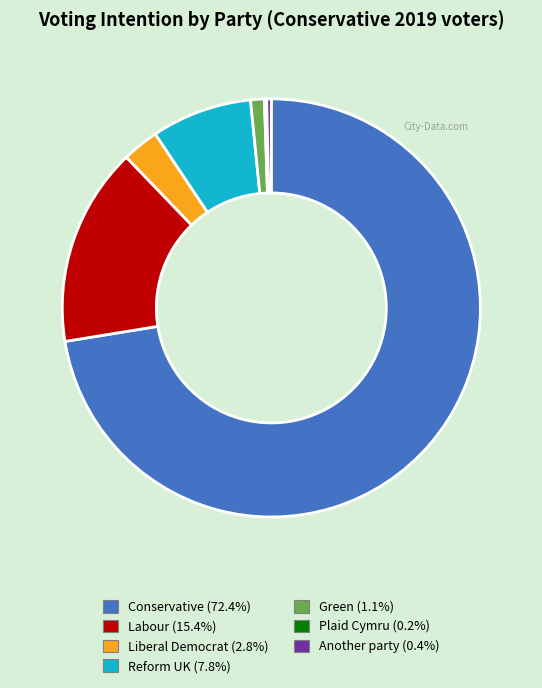

Is the sum of Green (1.1%) and Reform UK (7.8%) greater than half?

No